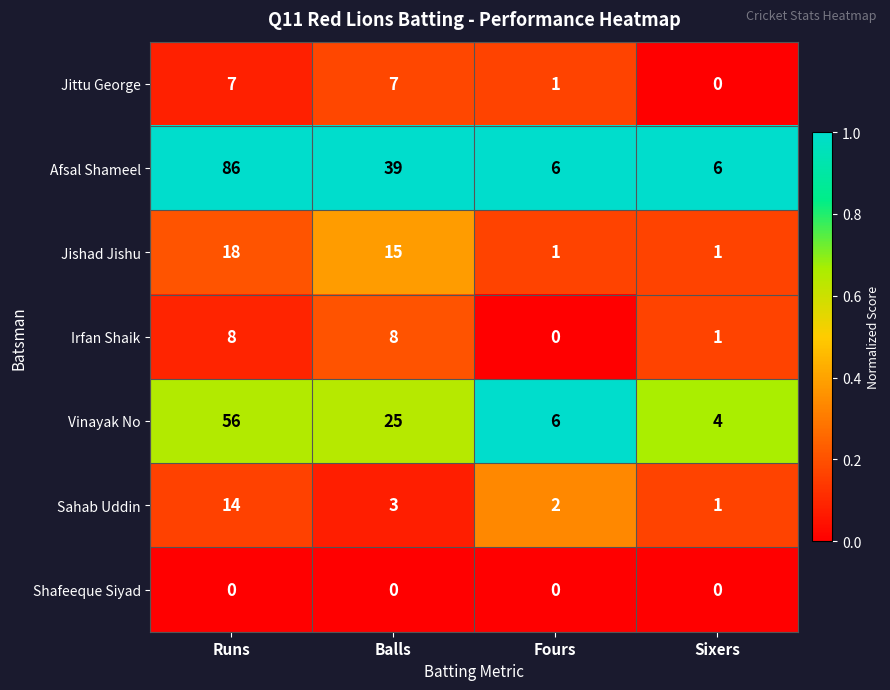

The value of Irfan Shaik at Runs is 8. True or false?

True